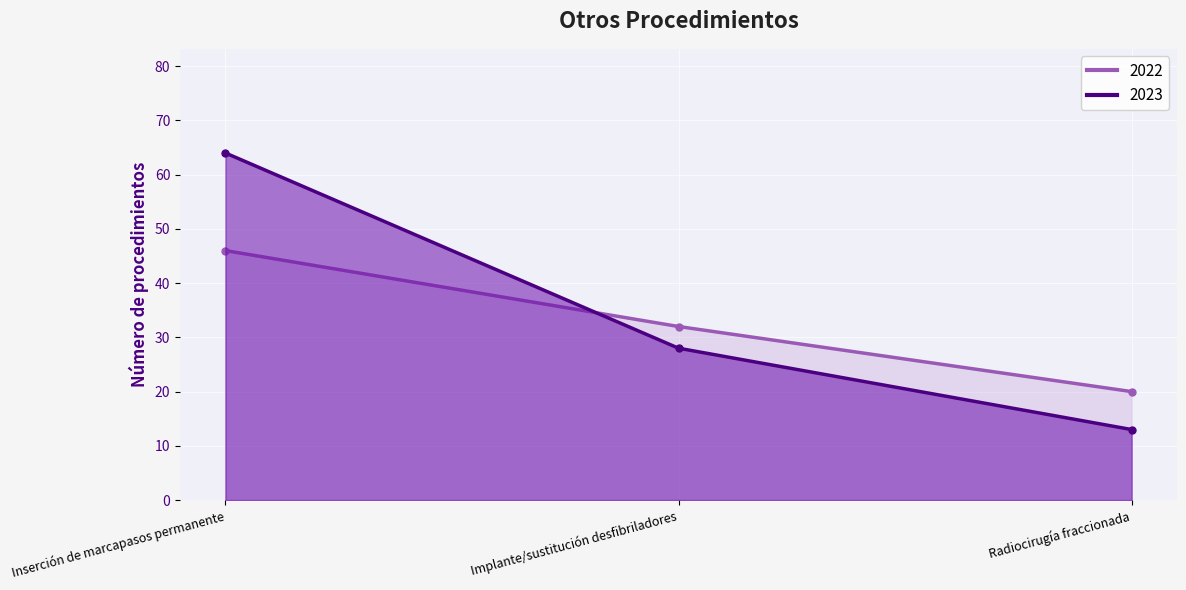

At Radiocirugía fraccionada, list the series in order from largest to smallest.

2022, 2023